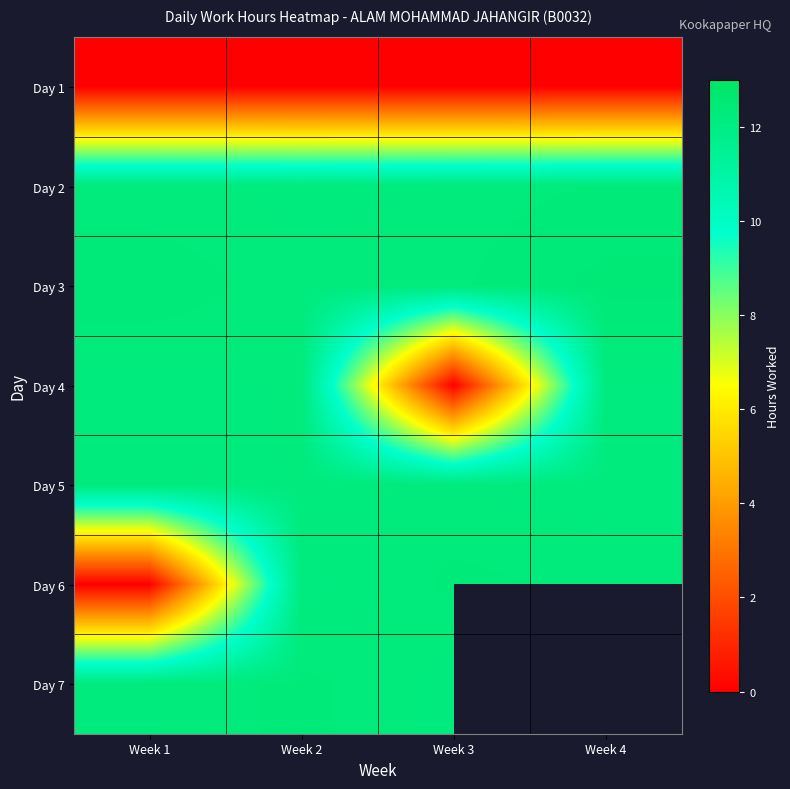

True or false: Day 3 has a value of 12.3 at Week 1.

True